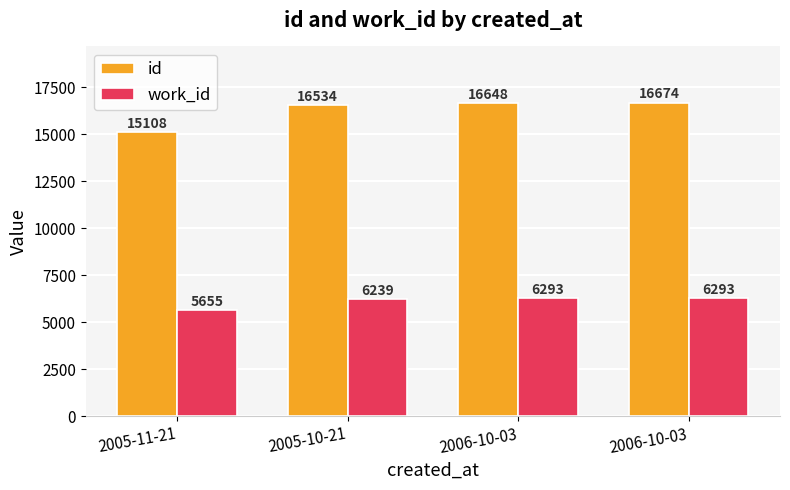

Reading left to right, transcribe all the data shown in this chart.

id: 2005-11-21=15108	2005-10-21=16534	2006-10-03=16648	2006-10-03=16674
work_id: 2005-11-21=5655	2005-10-21=6239	2006-10-03=6293	2006-10-03=6293